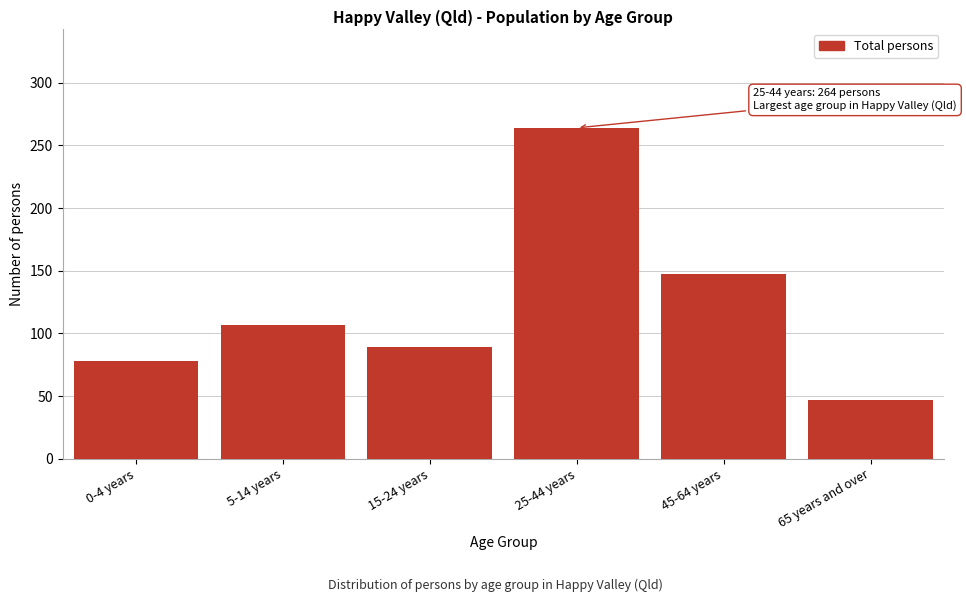

Reading right to left, list all the values displayed in this chart.

47	147	264	89	107	78